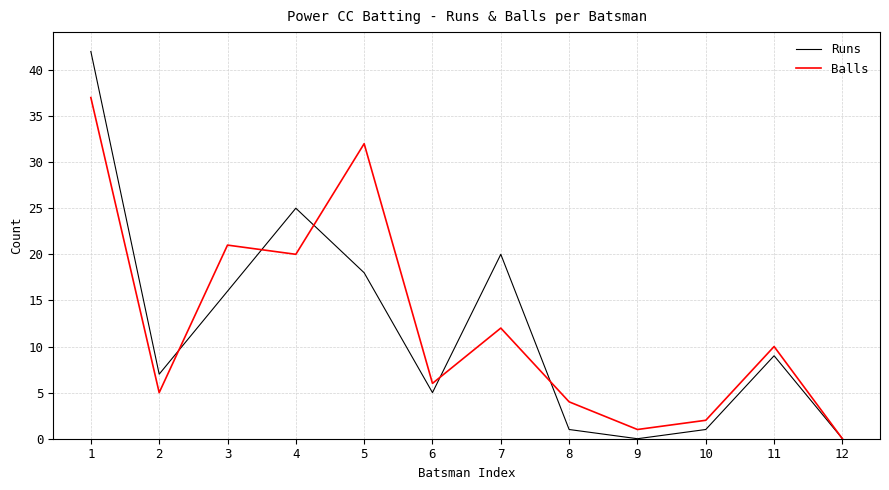

Does the chart display data point markers on the line(s)?

No